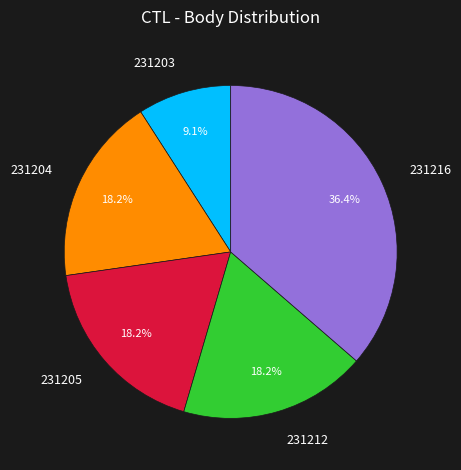

Which has a higher value, 231204 or 231216?

231216